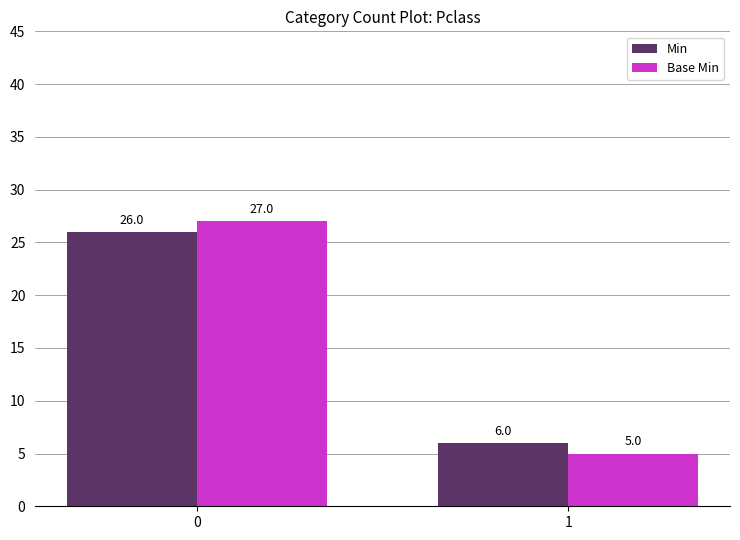

What is the difference between the maximum and minimum values in the Base Min series?

22